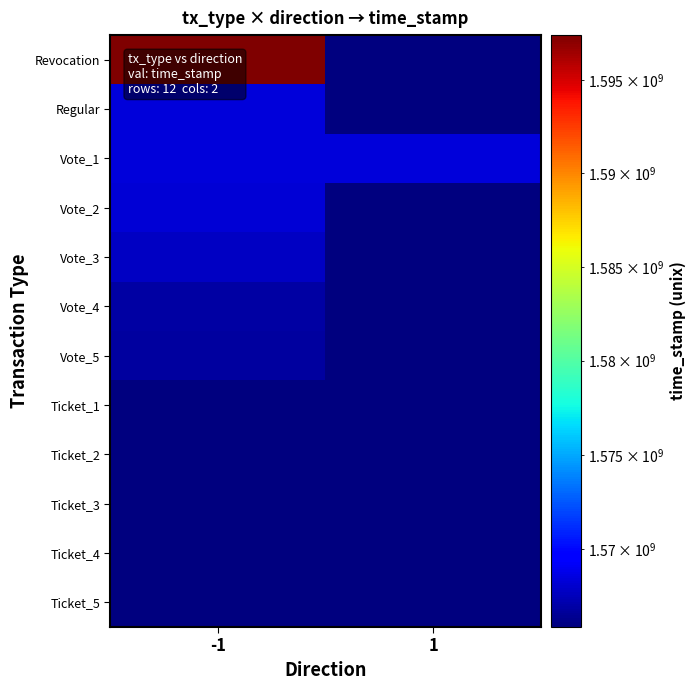

Reading left to right, list all the values displayed in this chart.

Revocation: -1=1597403835	1=1000000
Regular: -1=1568411019	1=1000000
Vote_1: -1=1568369275	1=1568369275
Vote_2: -1=1568334158	1=1000000
Vote_3: -1=1567743720	1=1000000
Vote_4: -1=1566949835	1=1000000
Vote_5: -1=1566757228	1=1000000
Ticket_1: -1=1000000	1=1565903777
Ticket_2: -1=1000000	1=1565903777
Ticket_3: -1=1000000	1=1565903777
Ticket_4: -1=1000000	1=1565903777
Ticket_5: -1=1000000	1=1565903777